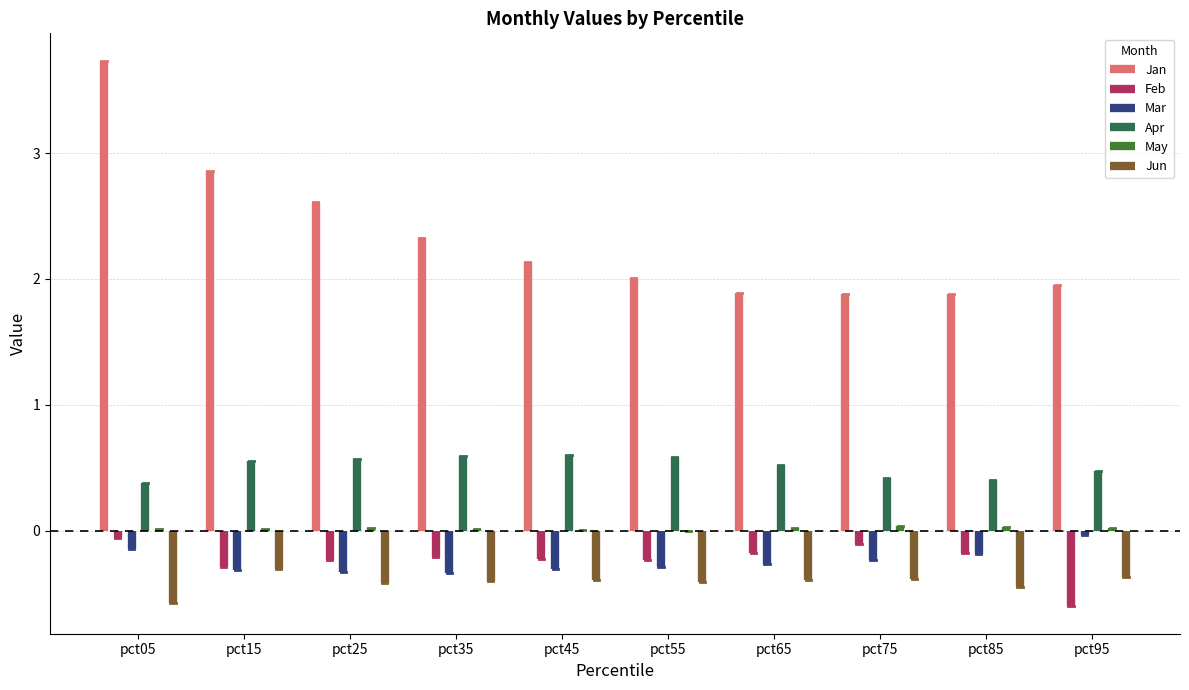

Which category has the highest value in the Jun series?

pct15